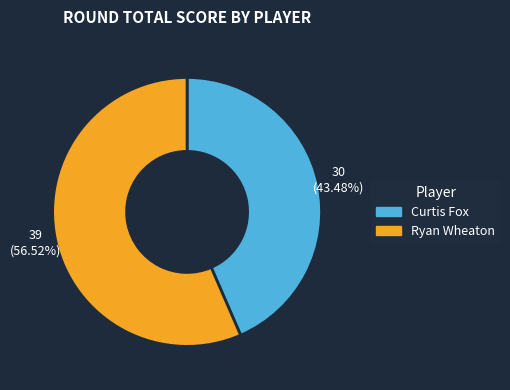

How many segments does this pie chart have?

2